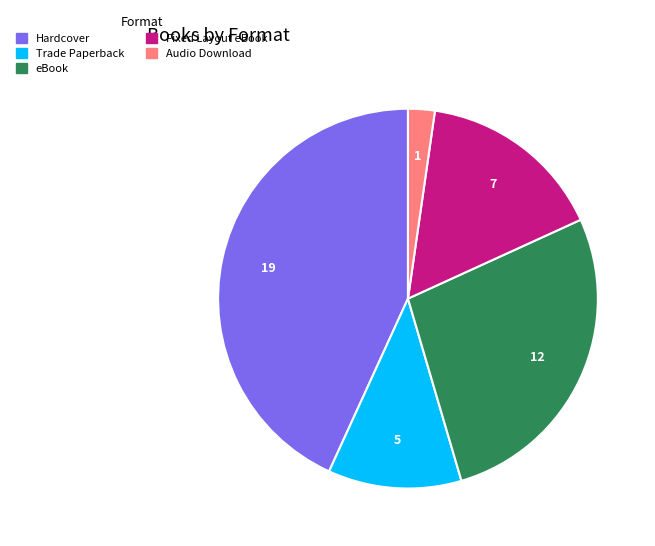

Does Fixed Layout eBook account for over 50% of the chart?

No